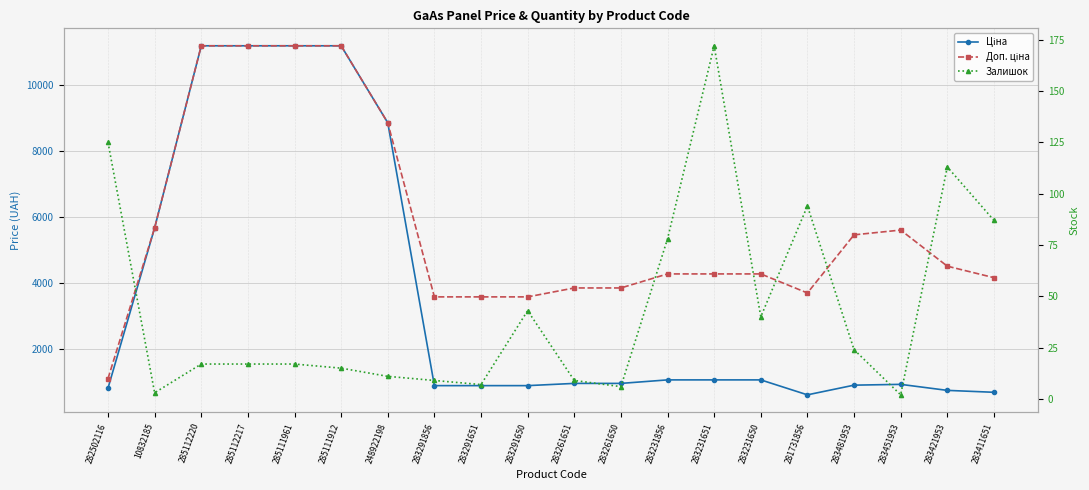

Which category has the highest value across all series?

285112220